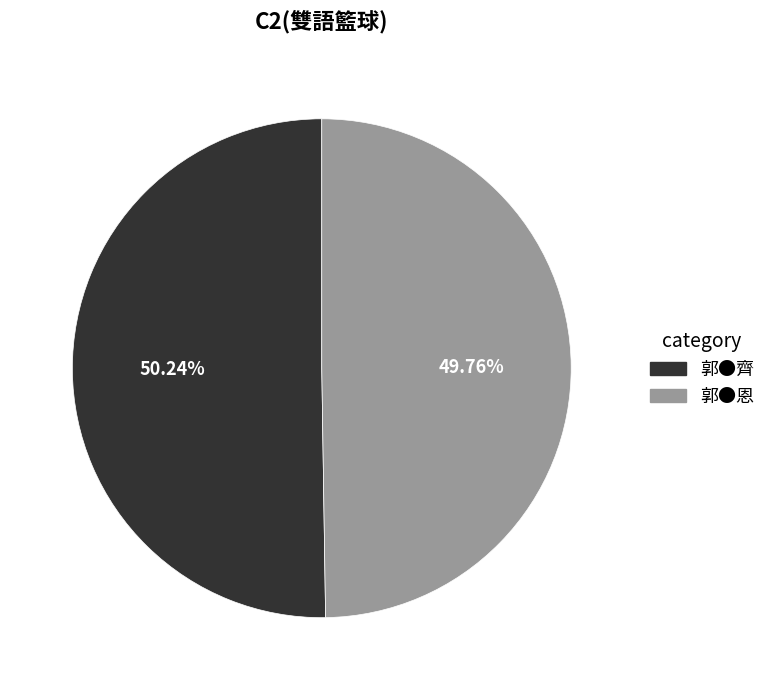

Does any single category account for the majority?

Yes